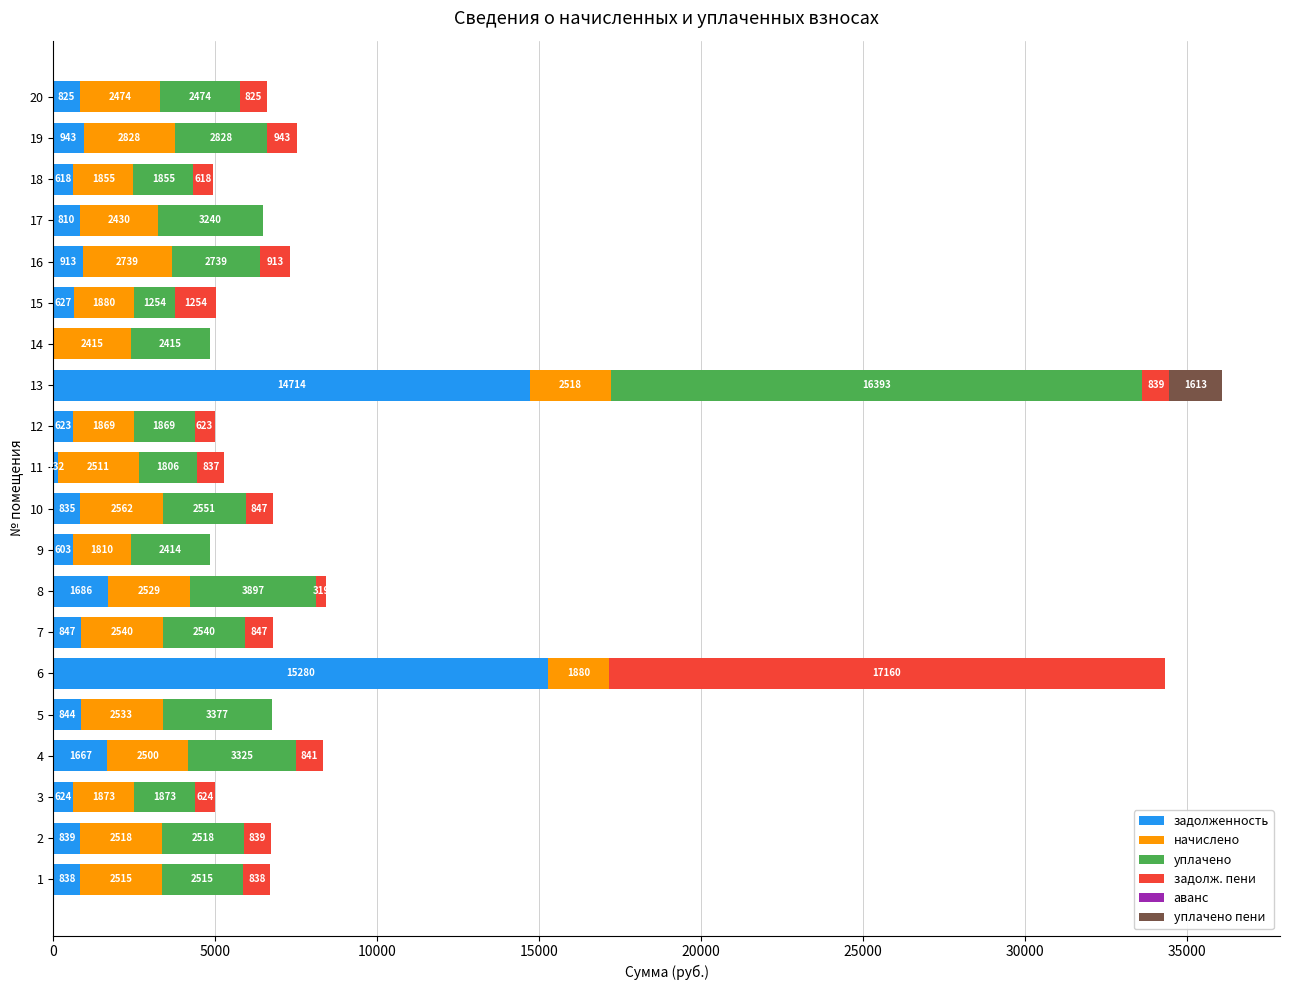

At which category is the sum across all series the highest?

13